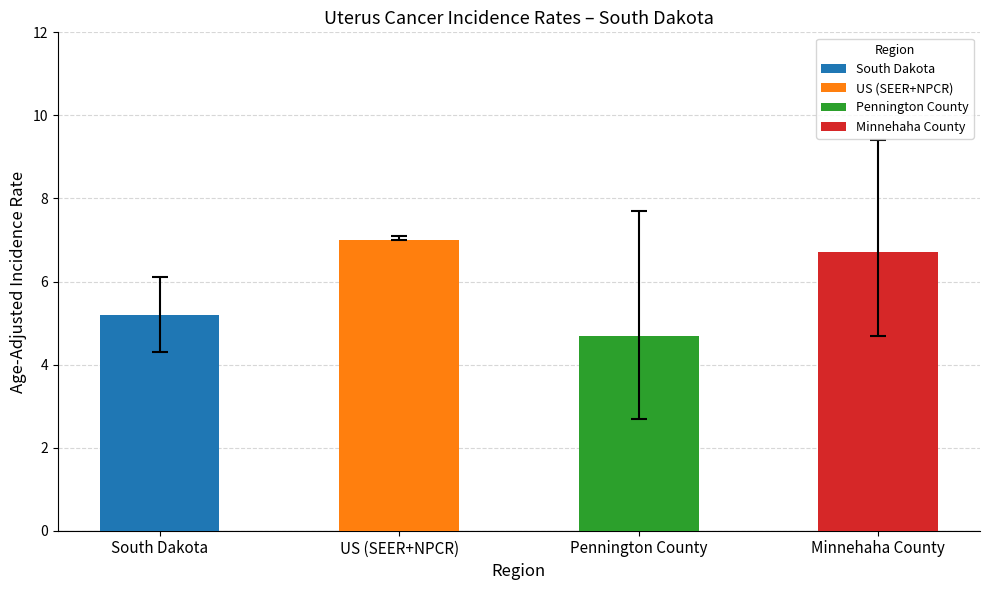

Reading left to right, transcribe all the data shown in this chart.

Age-Adjusted Rate: 5.2	7.0	4.7	6.7
Lower 95% CI: 4.3	7.0	2.7	4.7
Upper 95% CI: 6.1	7.1	7.7	9.4